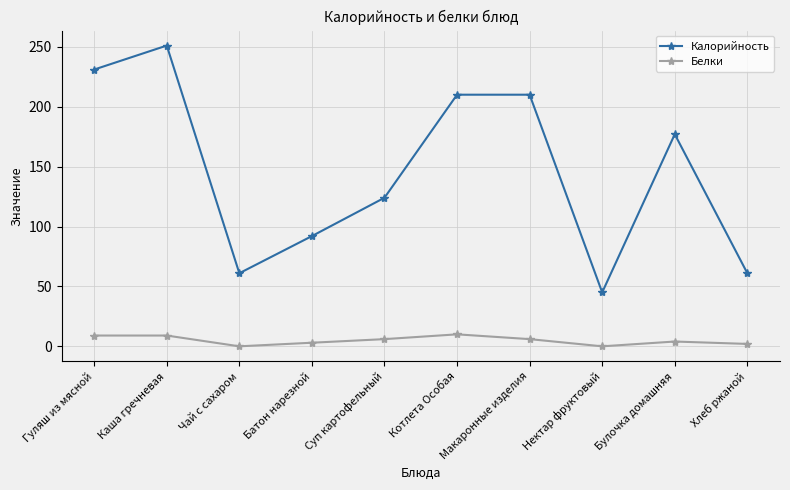

Does the chart display data point markers on the line(s)?

Yes